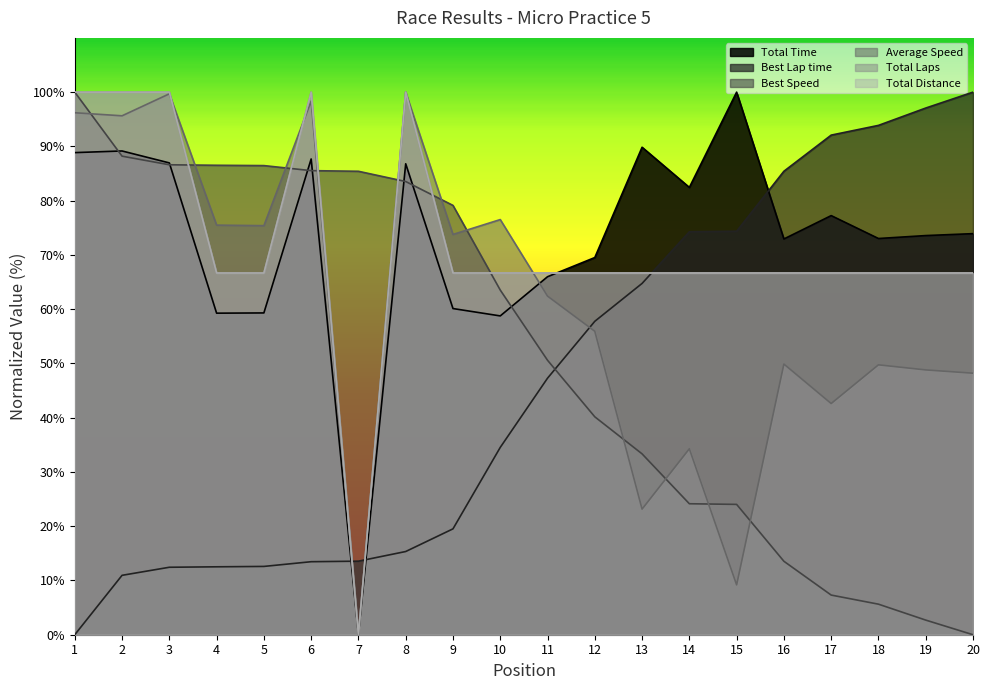

Reading left to right, transcribe all the data shown in this chart.

Total Time: 1=88.9	2=89.2	3=87.0	4=59.3	5=59.3	6=87.7	7=0.0	8=86.8	9=60.1	10=58.8	11=66.0	12=69.5	13=89.8	14=82.4	15=100.0	16=72.9	17=77.2	18=73.0	19=73.6	20=73.9
Best Lap time: 1=0.0	2=10.9	3=12.4	4=12.5	5=12.6	6=13.5	7=13.6	8=15.3	9=19.5	10=34.5	11=47.3	12=57.8	13=64.7	14=74.3	15=74.4	16=85.4	17=92.1	18=93.9	19=97.1	20=100.0
Best Speed: 1=100.0	2=88.2	3=86.6	4=86.5	5=86.5	6=85.5	7=85.4	8=83.5	9=79.1	10=63.5	11=50.6	12=40.2	13=33.3	14=24.1	15=24.0	16=13.5	17=7.3	18=5.6	19=2.7	20=0.0
Average Speed: 1=96.2	2=95.6	3=99.7	4=75.5	5=75.4	6=98.3	7=0.0	8=100.0	9=73.8	10=76.5	11=62.4	12=55.9	13=23.2	14=34.3	15=9.2	16=49.9	17=42.6	18=49.7	19=48.8	20=48.2
Total Laps: 1=100.0	2=100.0	3=100.0	4=66.7	5=66.7	6=100.0	7=0.0	8=100.0	9=66.7	10=66.7	11=66.7	12=66.7	13=66.7	14=66.7	15=66.7	16=66.7	17=66.7	18=66.7	19=66.7	20=66.7
Total Distance: 1=100.0	2=100.0	3=100.0	4=66.7	5=66.7	6=100.0	7=0.0	8=100.0	9=66.7	10=66.7	11=66.7	12=66.7	13=66.7	14=66.7	15=66.7	16=66.7	17=66.7	18=66.7	19=66.7	20=66.7